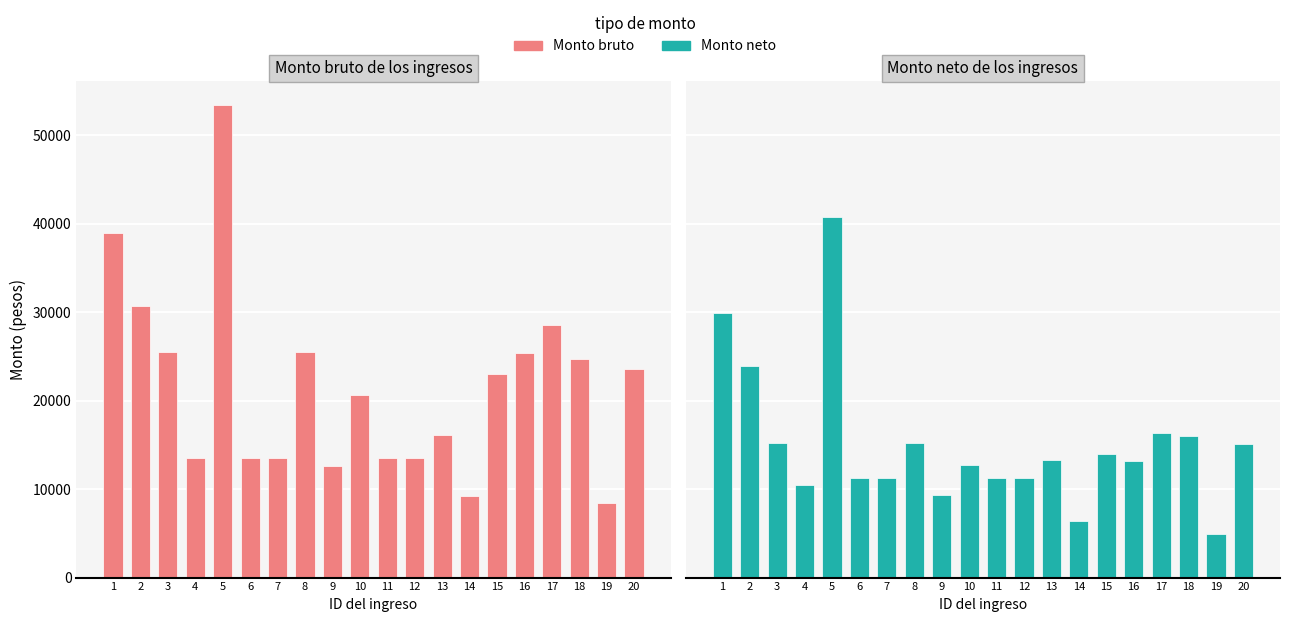

How many groups of bars are there?

20